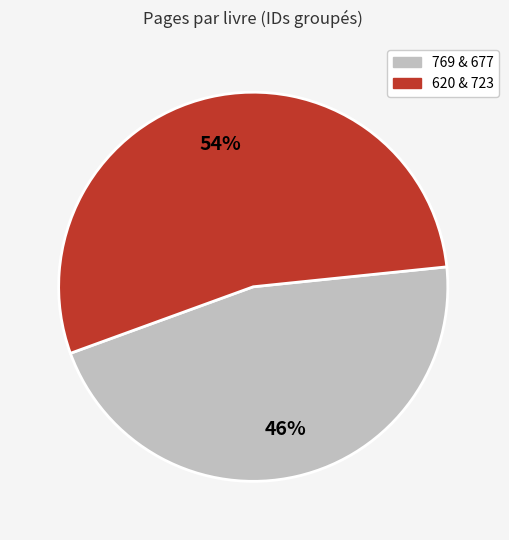

To the nearest percent, what is the difference between the largest and smallest slice percentages?

8%